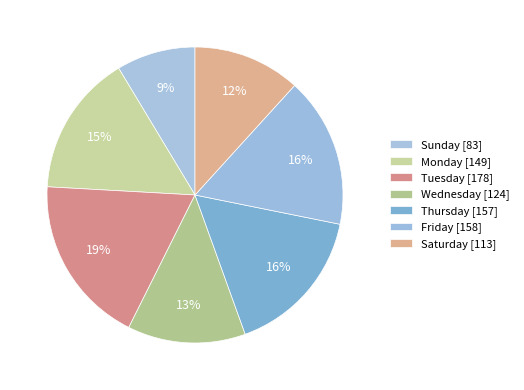

Approximately how many times larger is the value at Monday compared to Saturday?

1.3